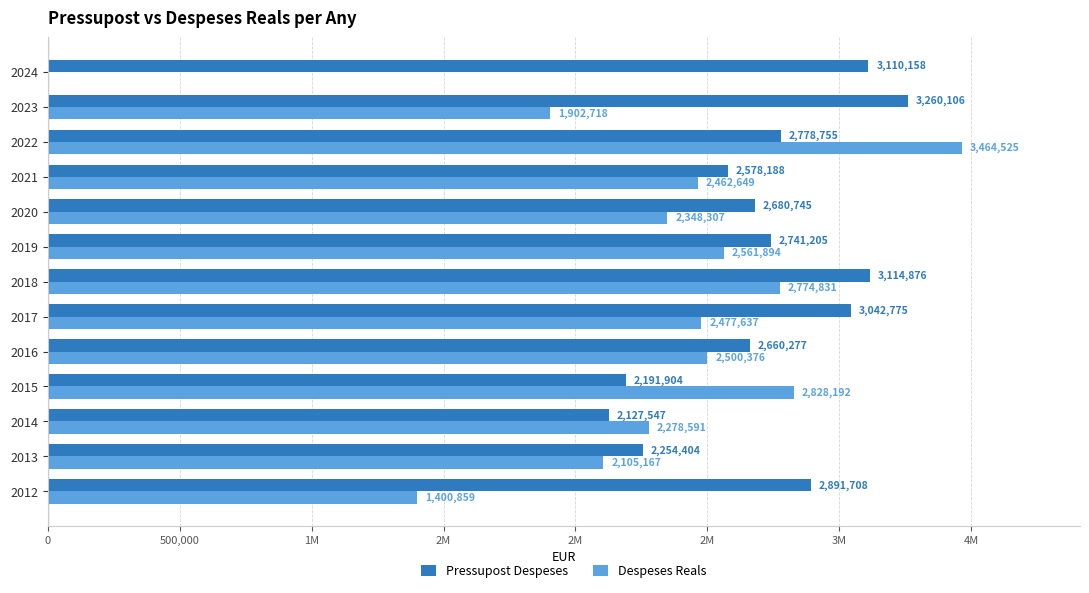

What is the average value of the Despeses Reals series?

2238903.5